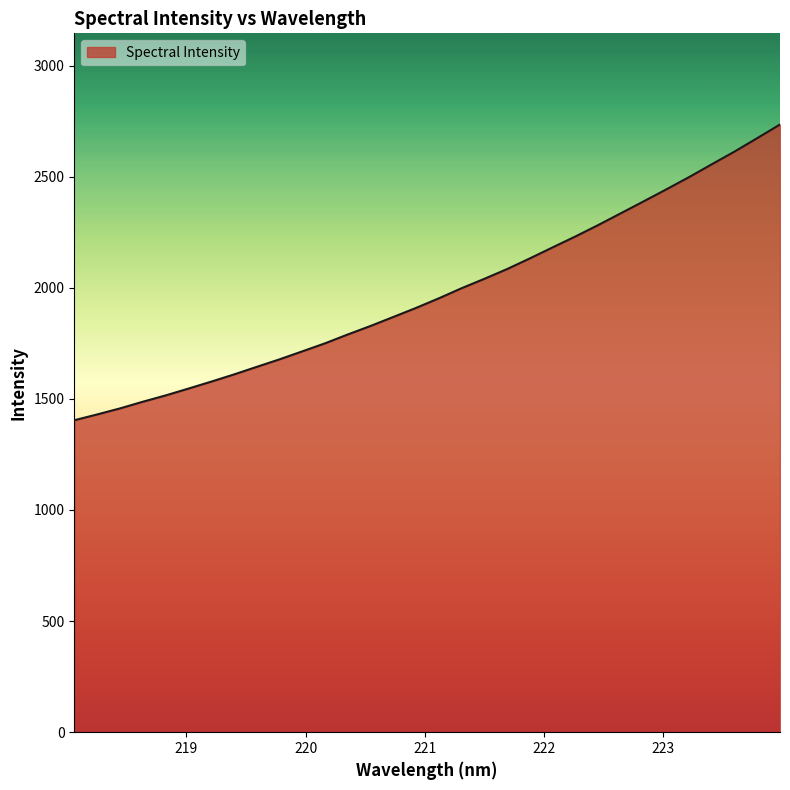

Count the number of values greater than 1952.

16